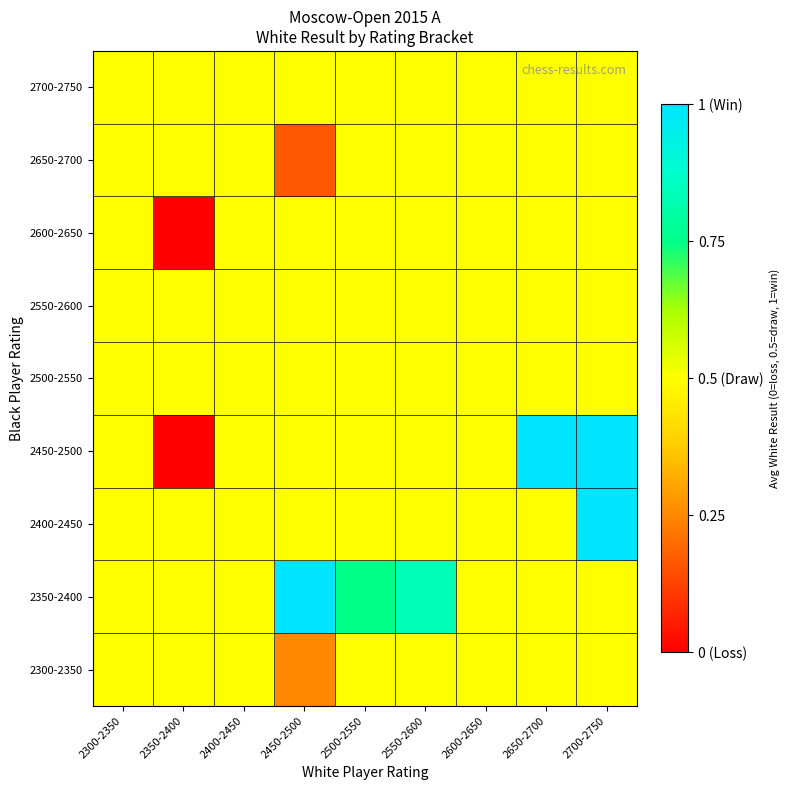

Which series has the largest total across all categories?

2350-2400